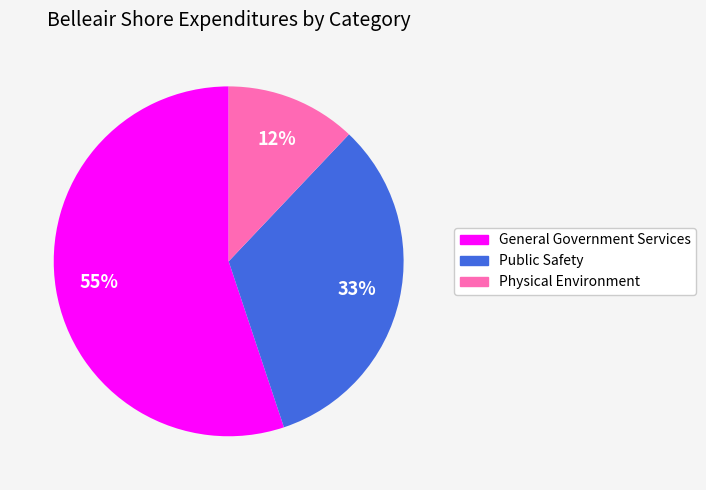

Combined, do Public Safety and Physical Environment account for over 50%?

No